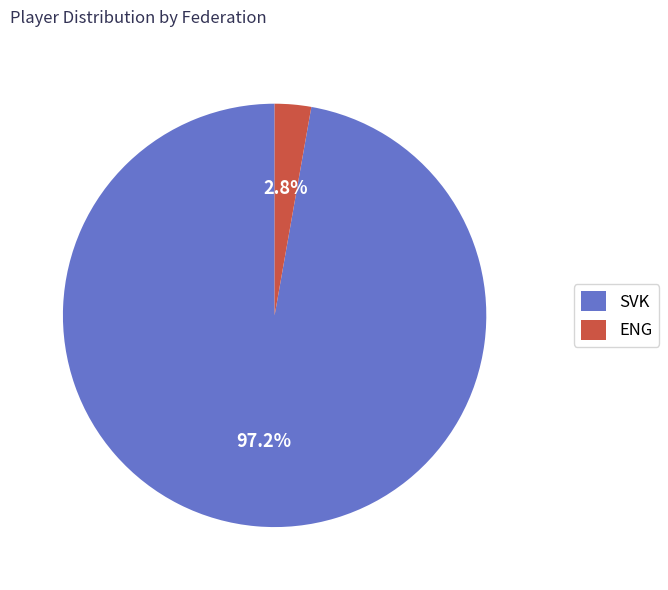

Which has a higher value, SVK or ENG?

SVK